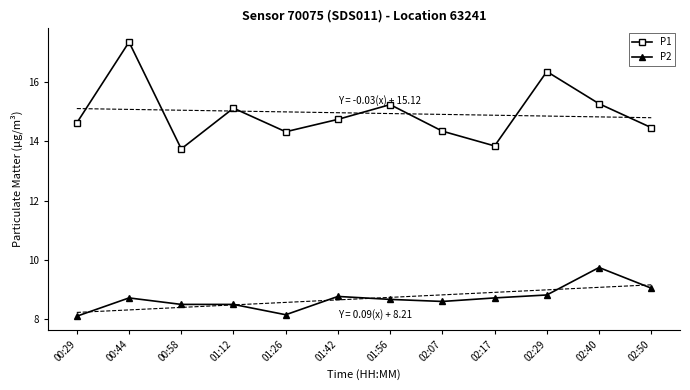

How many lines are shown in the chart?

2